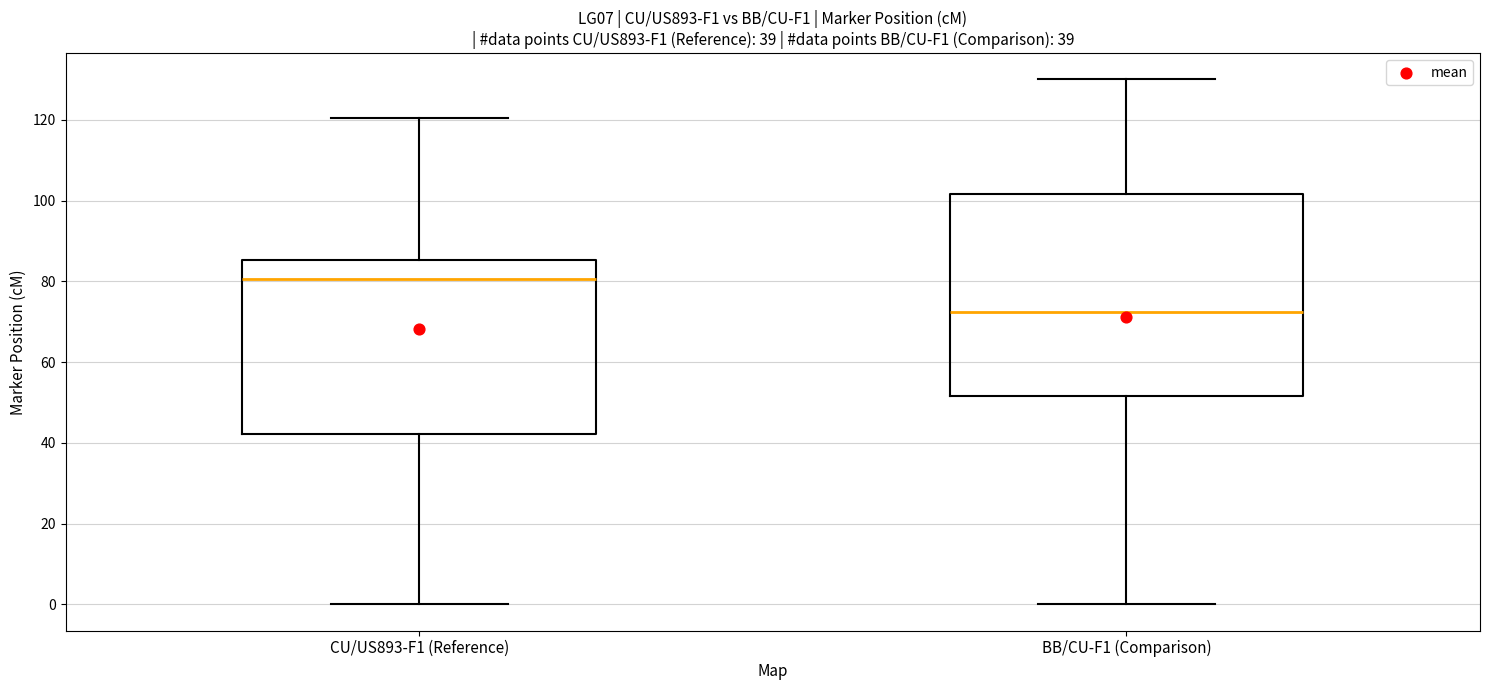

Which box has the lowest median line?

BB/CU-F1 (Comparison)